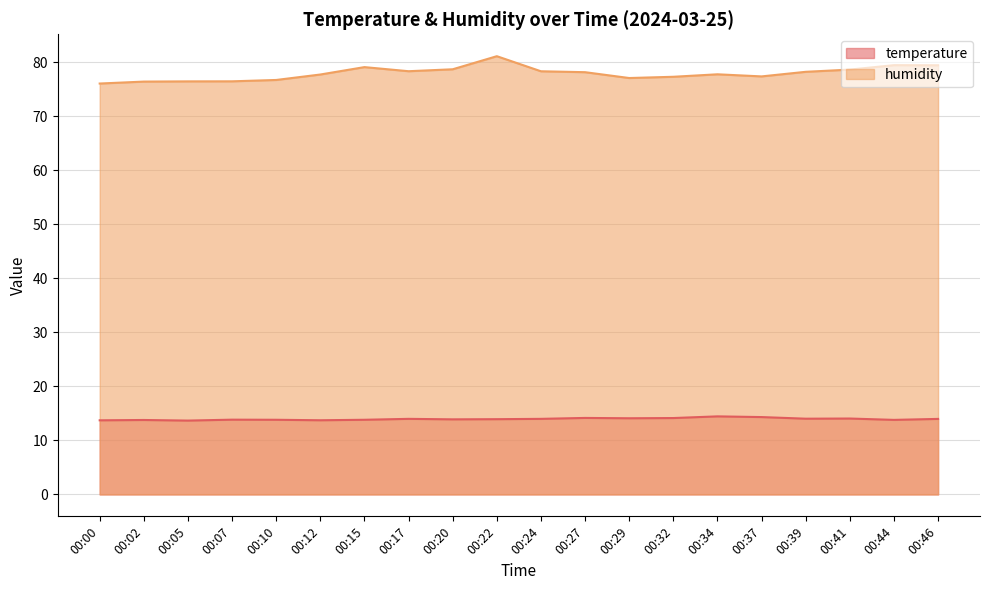

What is the smallest value displayed?

13.7